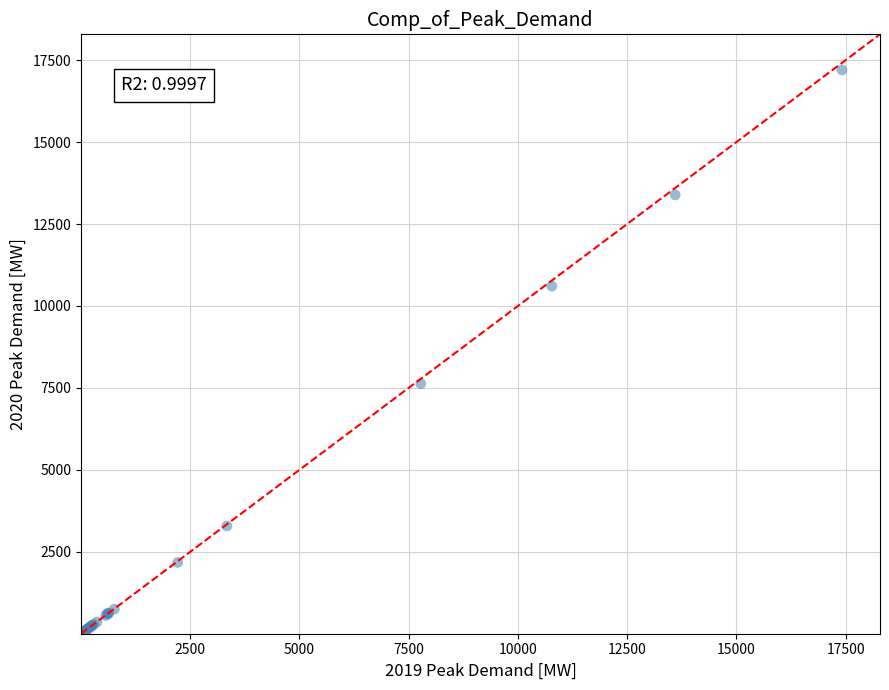

What Y value in the scatter plot is closest to 8601?

7631.9